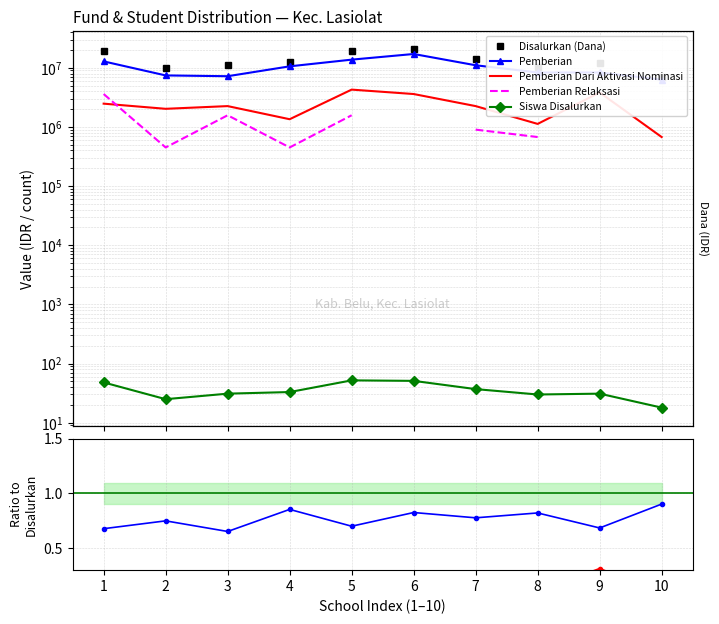

At which label does Disalurkan (Dana) reach its peak?

6